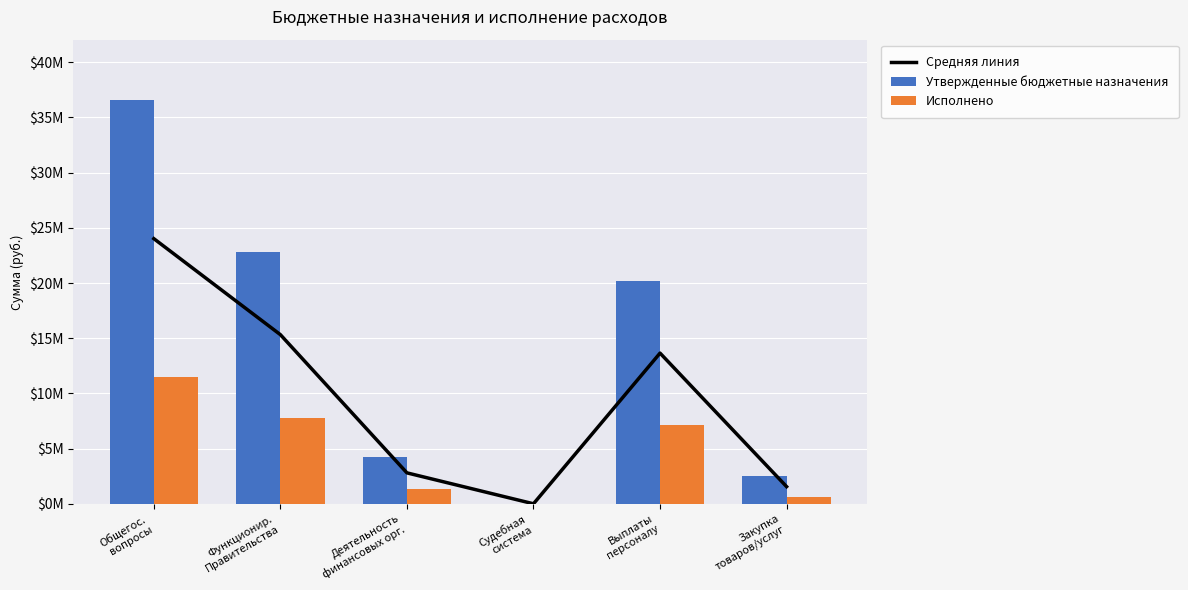

The value of Исполнено at Общегос.
вопросы is 5835359.3. True or false?

False